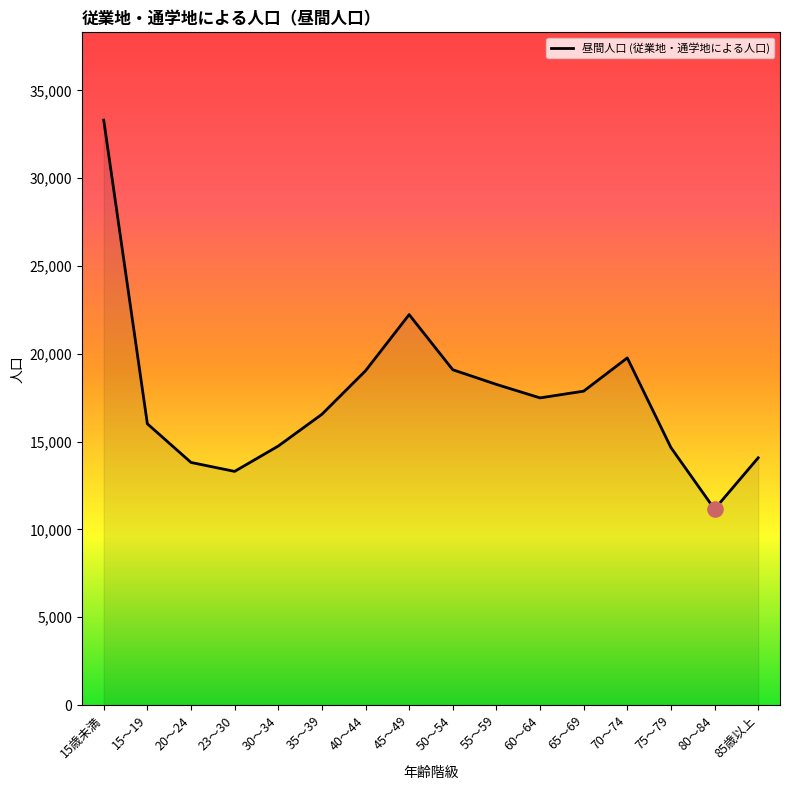

What is the change in value from 20～24 to 55～59?

+4443